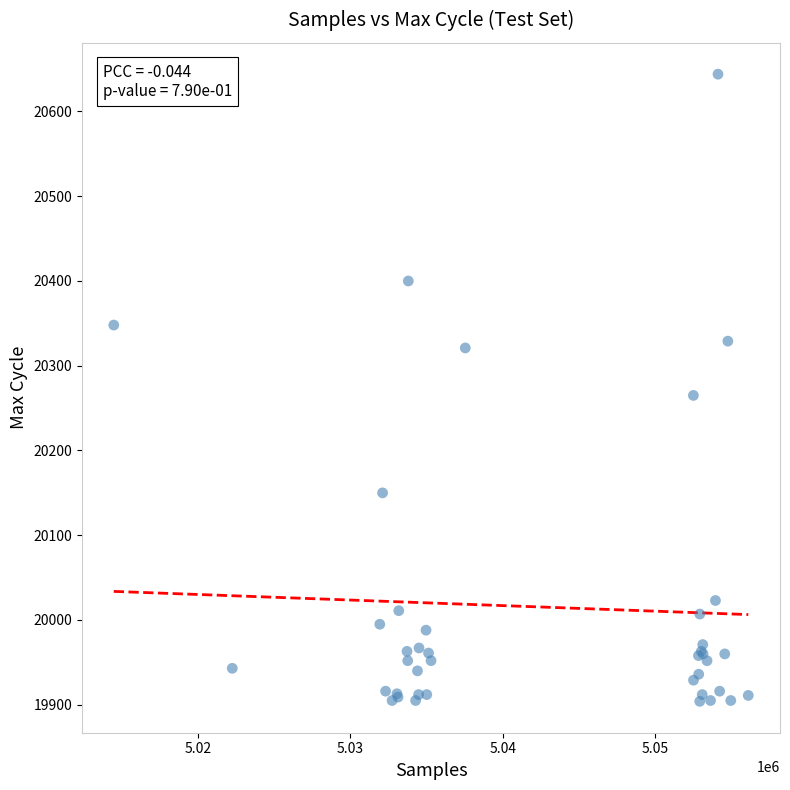

What Y value in the scatter plot is closest to 20274?

20265